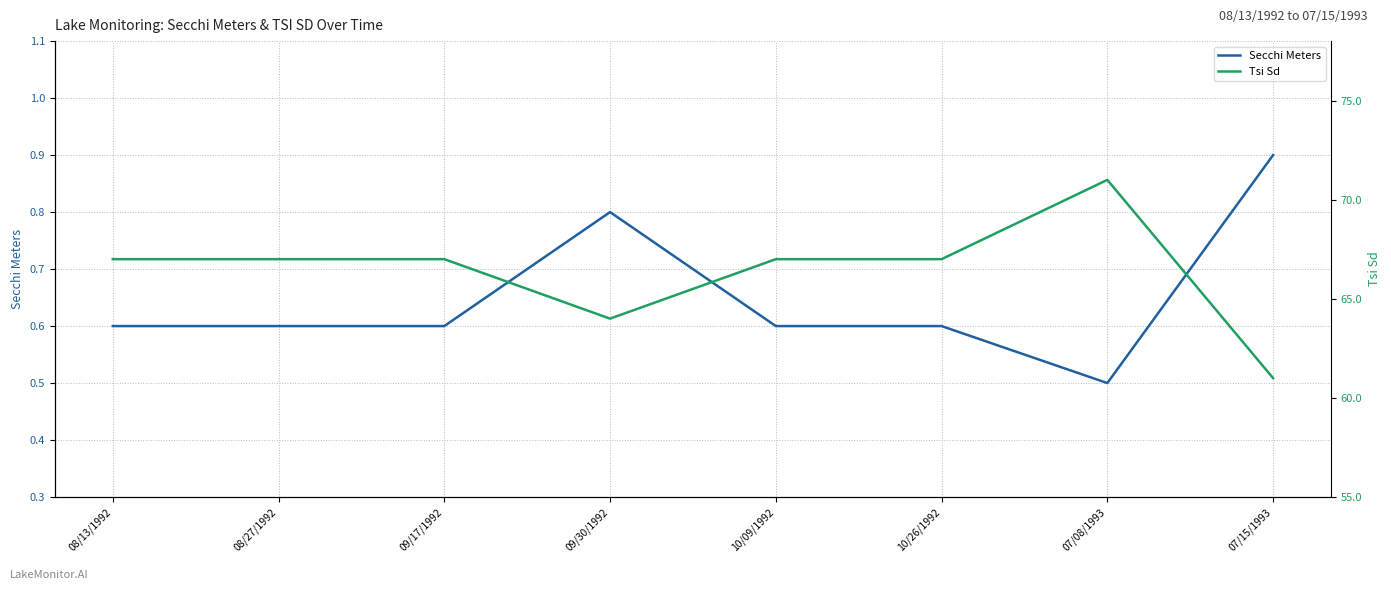

At 09/30/1992, list the series in order from smallest to largest.

Secchi Meters, Tsi Sd